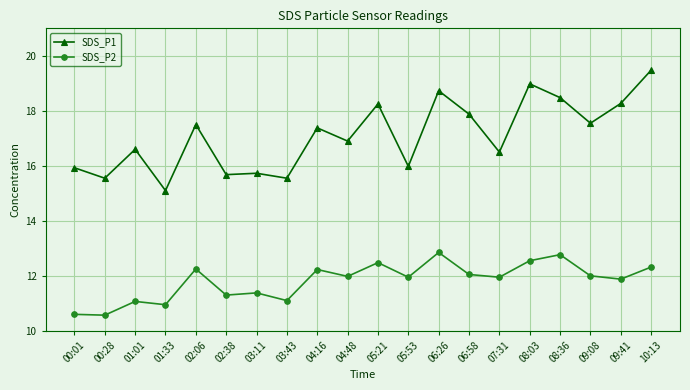

True or false: SDS_P2 has a value of 6.3 at 10:13.

False